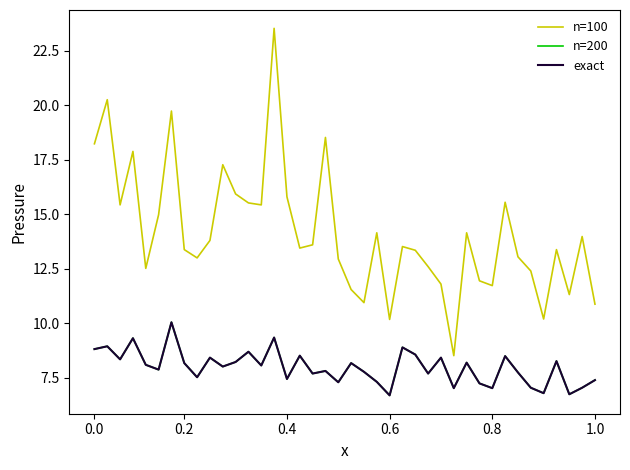

True or false: n=200 has more than 1 points higher than both neighbors.

True